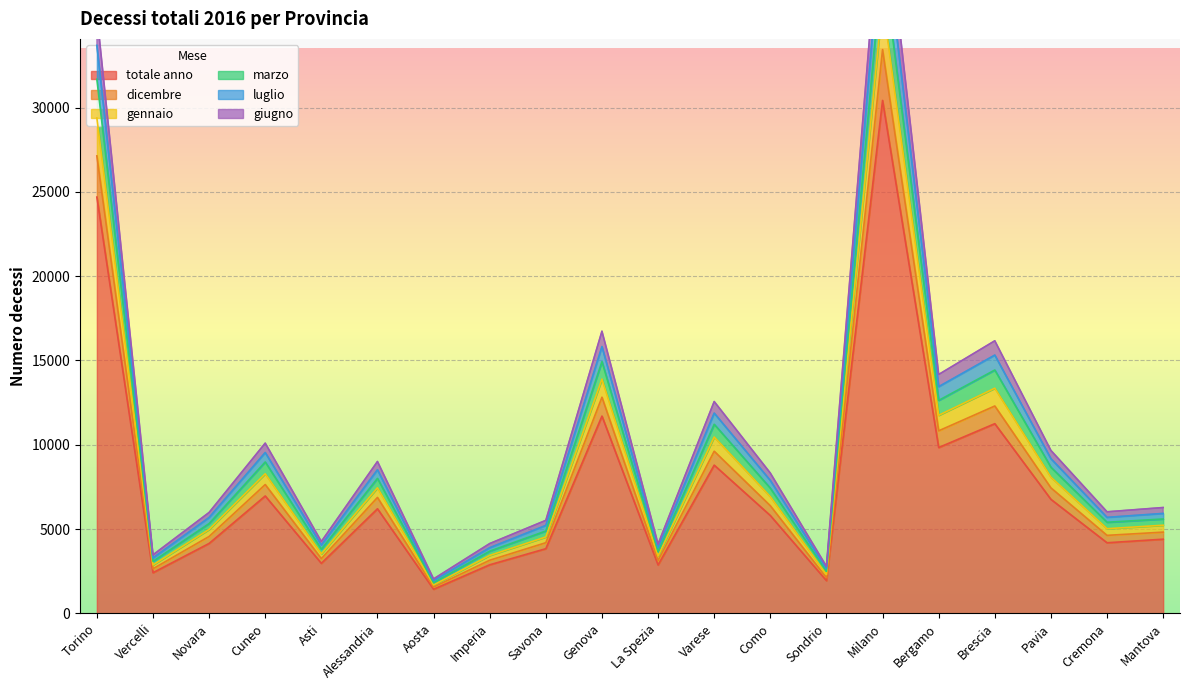

Where is totale anno nearest to the value 15926?

Genova